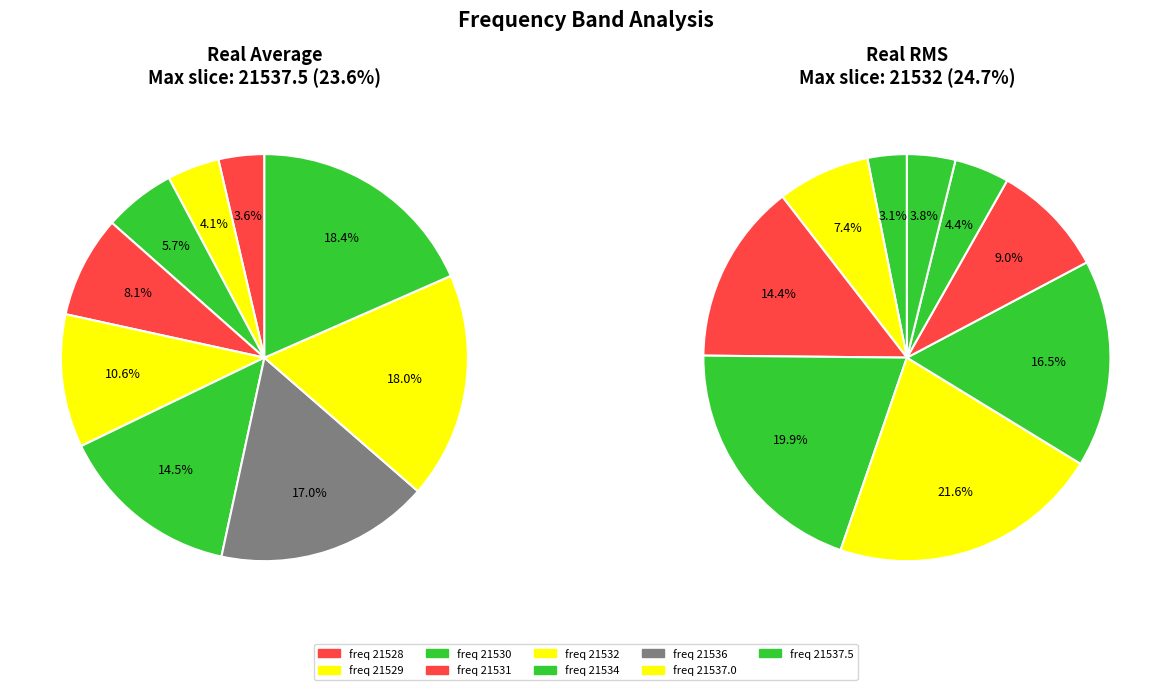

What percentage is the 5 slice, to the nearest percent?

14%